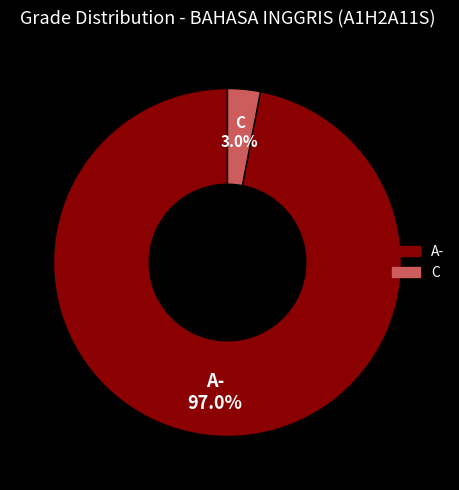

How many segments does this pie chart have?

2